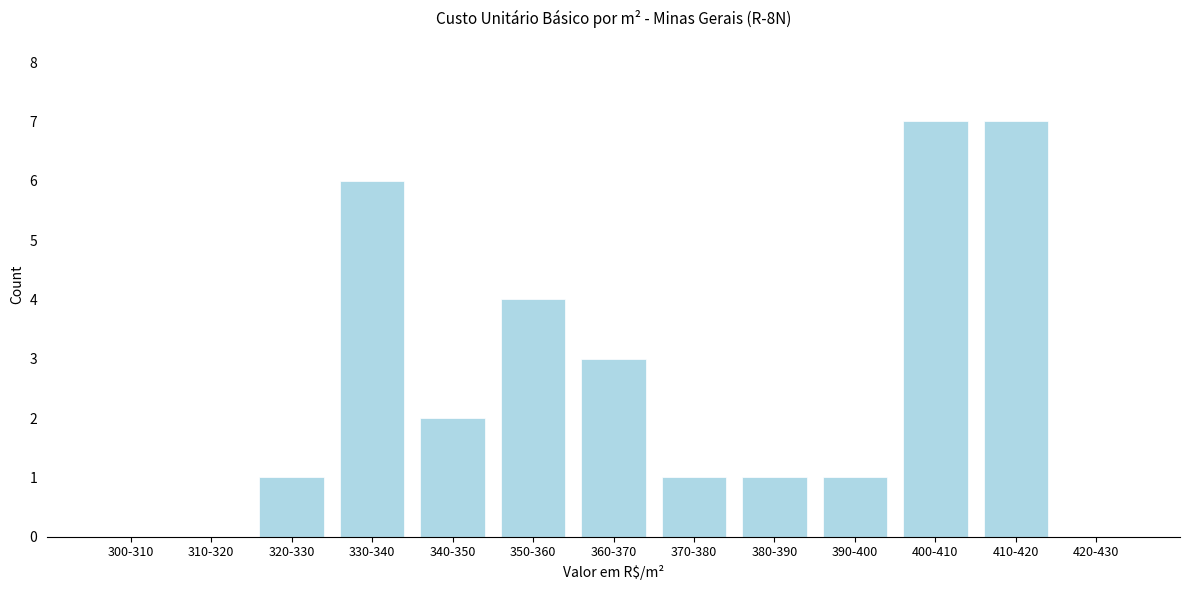

Reading left to right, list all the values displayed in this chart.

300-310=0	310-320=0	320-330=1	330-340=6	340-350=2	350-360=4	360-370=3	370-380=1	380-390=1	390-400=1	400-410=7	410-420=7	420-430=0